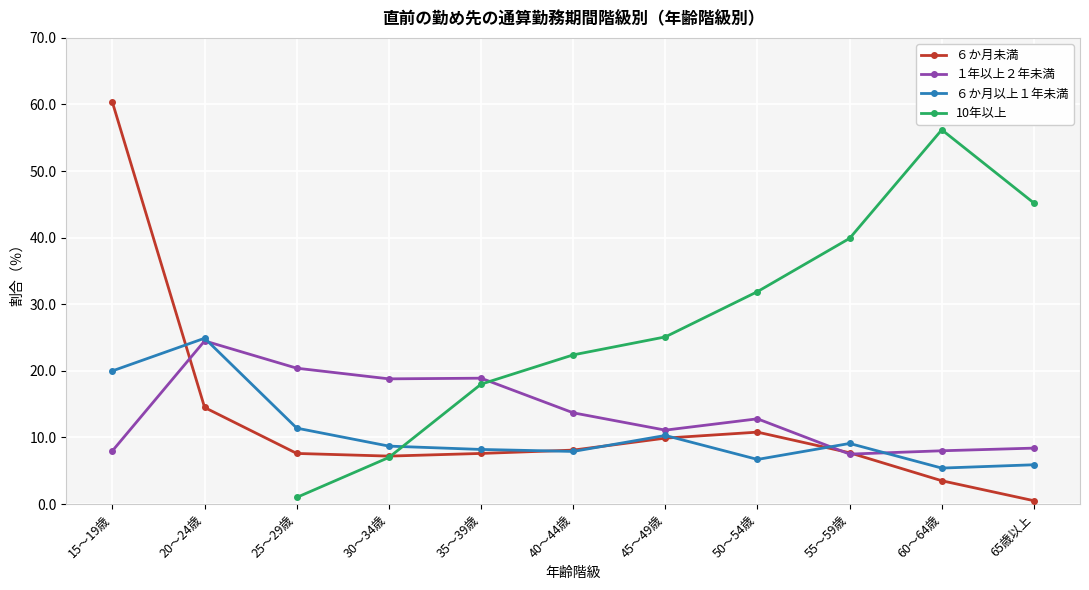

What is the label of the 6th point from the left?

40～44歳